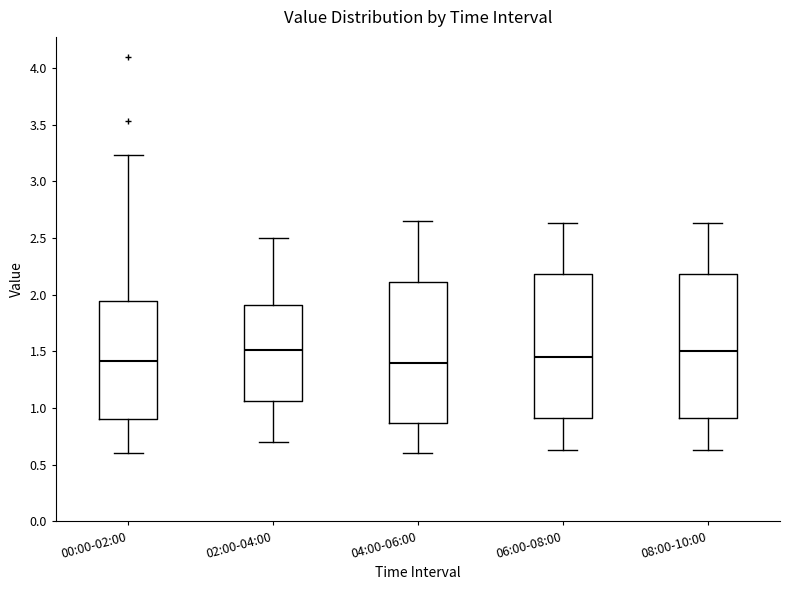

Where does the median line of the box for 04:00-06:00 sit on the y-axis? The values are not printed on the chart, so give them approximately, as read against the axis.

1.40